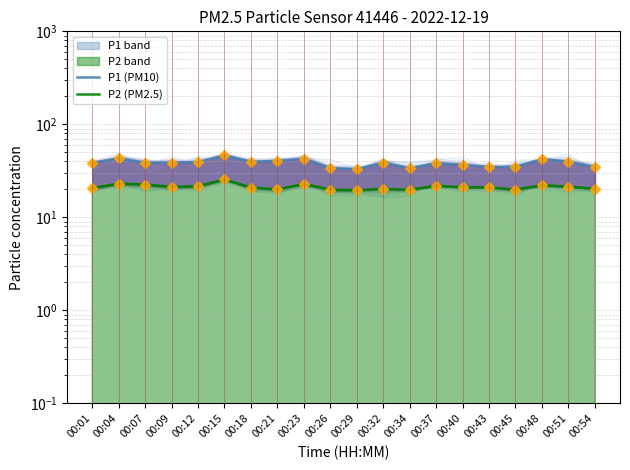

True or false: P1 (PM10) and P2 (PM2.5) cross at least once.

False